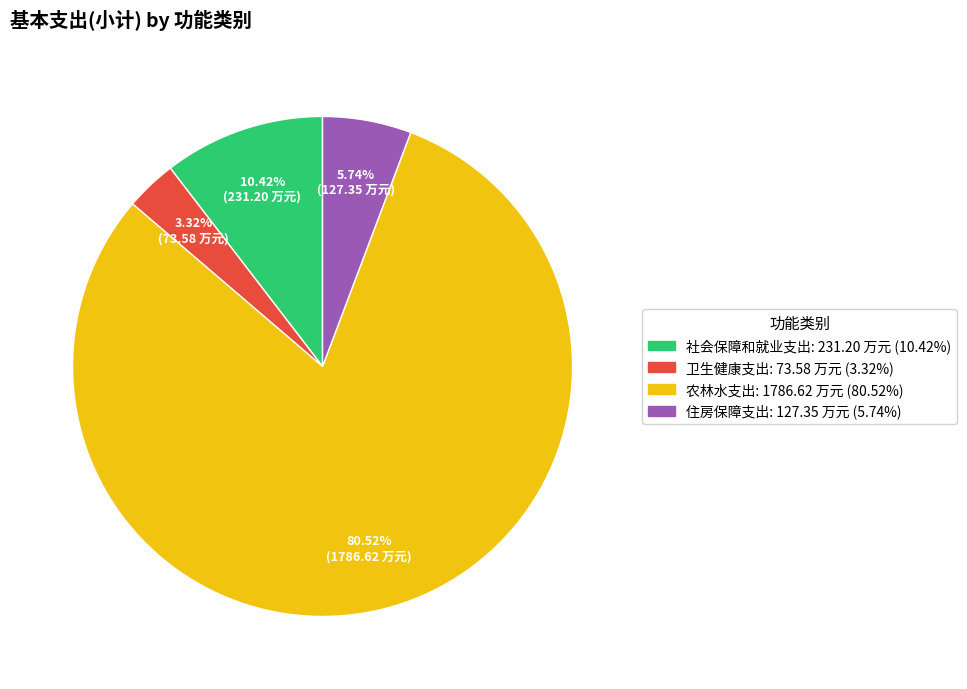

Is it true that 农林水支出 is 81% of the pie?

True